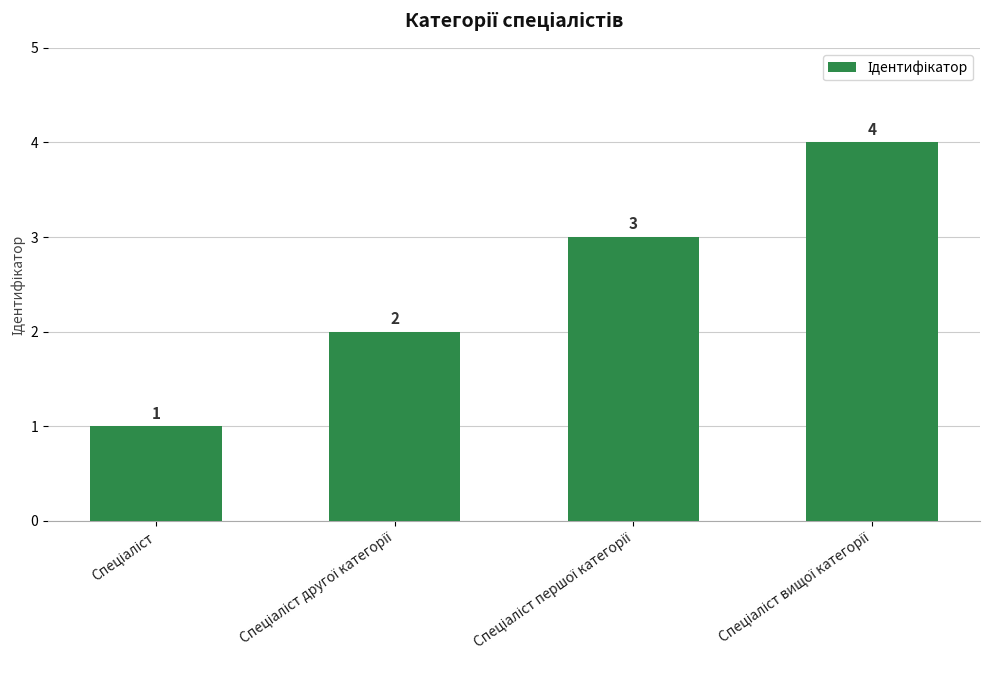

What is the greatest value displayed?

4